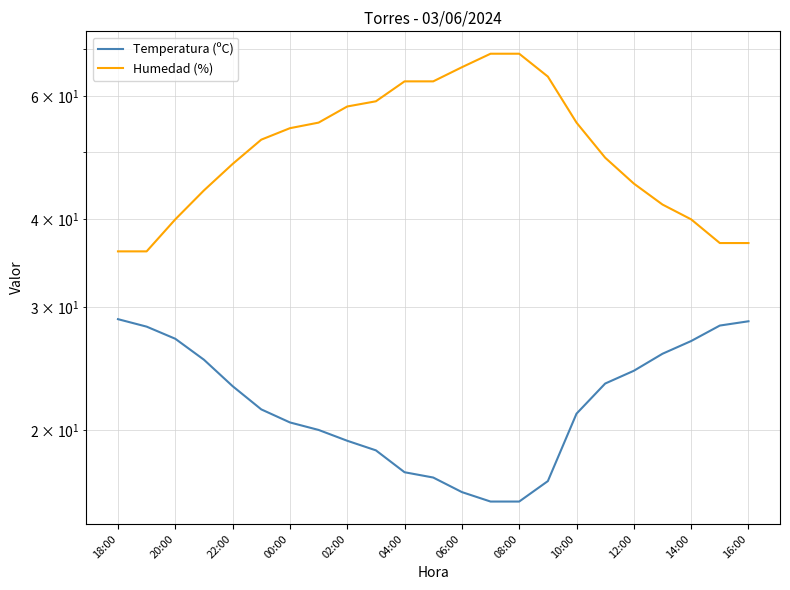

Reading left to right, transcribe all the data shown in this chart.

Temperatura (ºC): 28.8	28.1	27.0	25.2	23.1	21.4	20.5	20.0	19.3	18.7	17.4	17.1	16.3	15.8	15.8	16.9	21.1	23.3	24.3	25.7	26.8	28.2	28.6
Humedad (%): 36.0	36.0	40.0	44.0	48.0	52.0	54.0	55.0	58.0	59.0	63.0	63.0	66.0	69.0	69.0	64.0	55.0	49.0	45.0	42.0	40.0	37.0	37.0